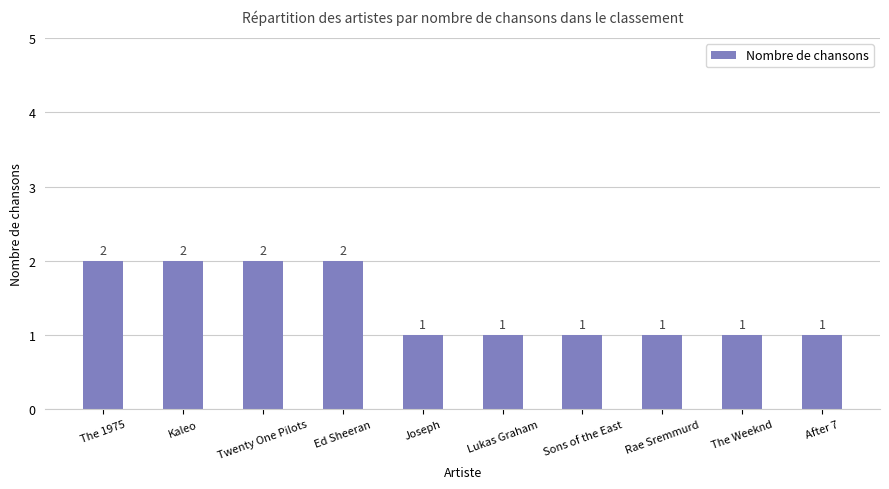

What is the ratio of the value at Rae Sremmurd to the value at Joseph?

1.0